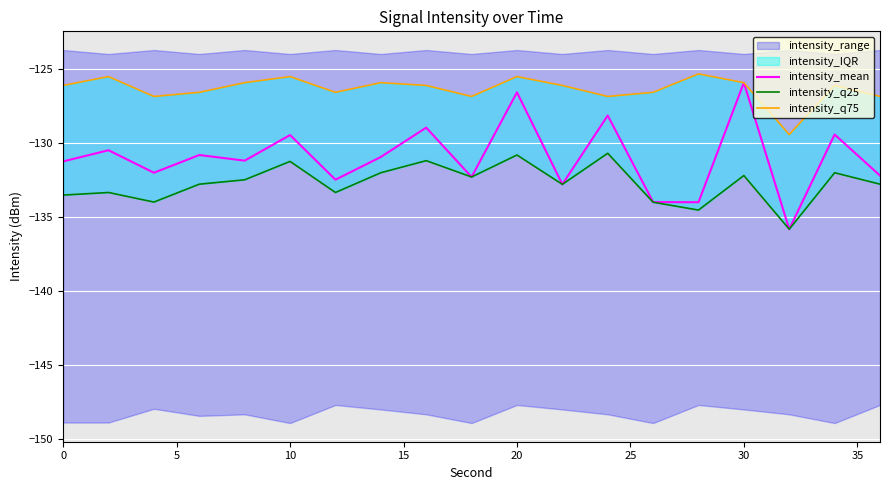

Is it true that intensity_mean equals -186.0 at 0?

False